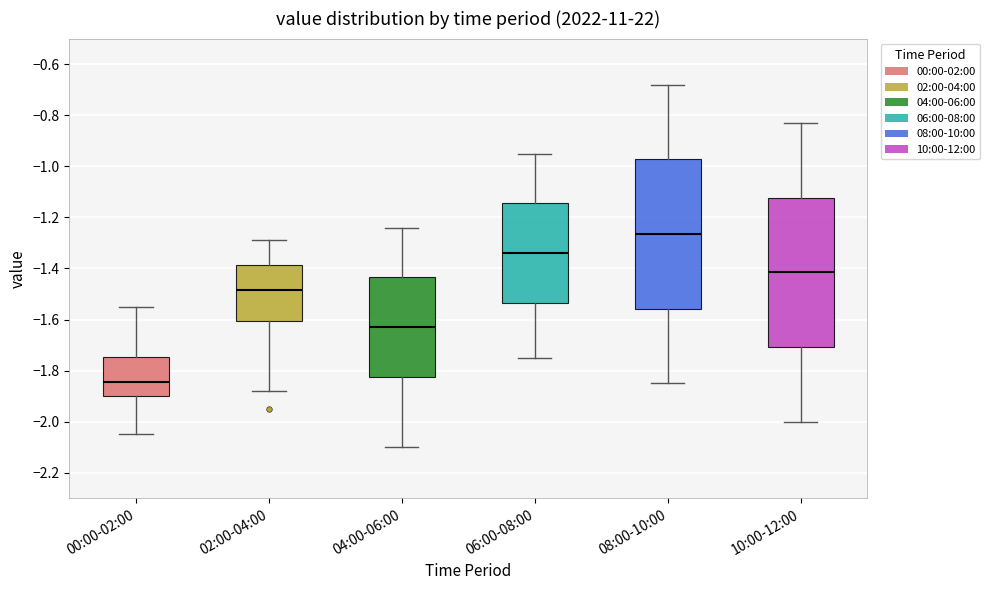

Which box has the lowest median line?

00:00-02:00